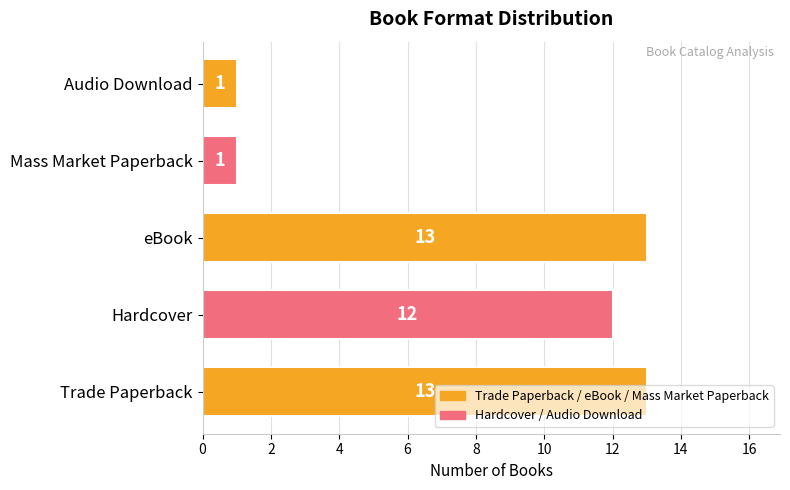

What is the greatest value displayed?

13